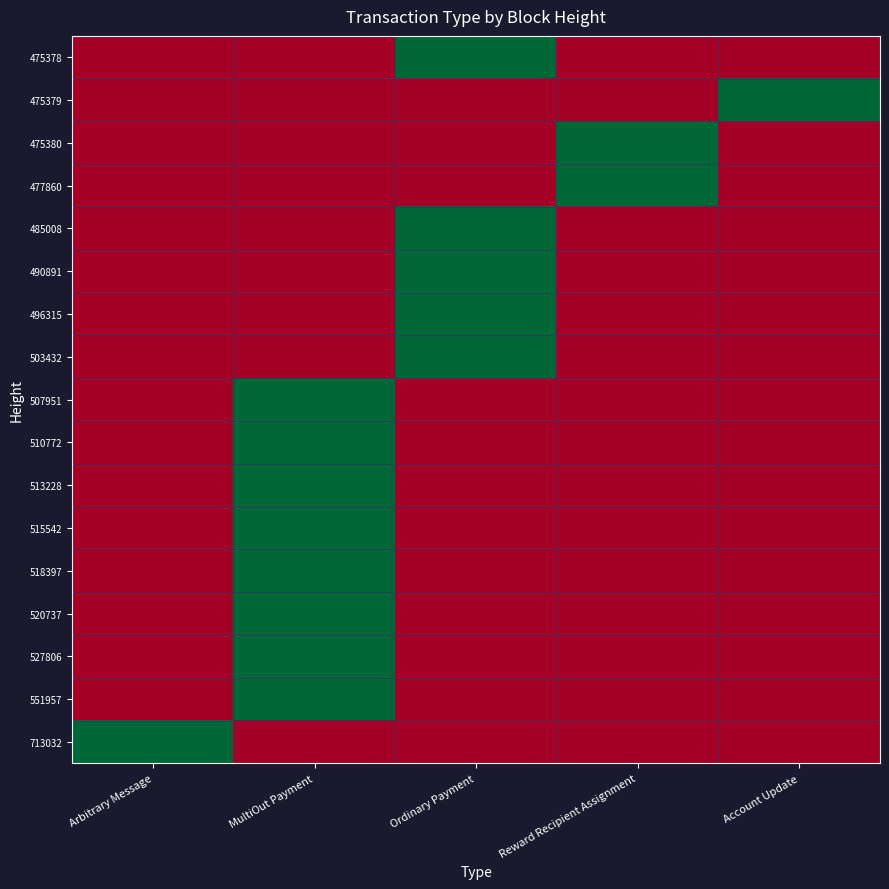

Reading left to right, list all the values displayed in this chart.

475378: Arbitrary Message=0	MultiOut Payment=0	Ordinary Payment=1	Reward Recipient Assignment=0	Account Update=0
475379: Arbitrary Message=0	MultiOut Payment=0	Ordinary Payment=0	Reward Recipient Assignment=0	Account Update=1
475380: Arbitrary Message=0	MultiOut Payment=0	Ordinary Payment=0	Reward Recipient Assignment=1	Account Update=0
477860: Arbitrary Message=0	MultiOut Payment=0	Ordinary Payment=0	Reward Recipient Assignment=1	Account Update=0
485008: Arbitrary Message=0	MultiOut Payment=0	Ordinary Payment=1	Reward Recipient Assignment=0	Account Update=0
490891: Arbitrary Message=0	MultiOut Payment=0	Ordinary Payment=1	Reward Recipient Assignment=0	Account Update=0
496315: Arbitrary Message=0	MultiOut Payment=0	Ordinary Payment=1	Reward Recipient Assignment=0	Account Update=0
503432: Arbitrary Message=0	MultiOut Payment=0	Ordinary Payment=1	Reward Recipient Assignment=0	Account Update=0
507951: Arbitrary Message=0	MultiOut Payment=1	Ordinary Payment=0	Reward Recipient Assignment=0	Account Update=0
510772: Arbitrary Message=0	MultiOut Payment=1	Ordinary Payment=0	Reward Recipient Assignment=0	Account Update=0
513228: Arbitrary Message=0	MultiOut Payment=1	Ordinary Payment=0	Reward Recipient Assignment=0	Account Update=0
515542: Arbitrary Message=0	MultiOut Payment=1	Ordinary Payment=0	Reward Recipient Assignment=0	Account Update=0
518397: Arbitrary Message=0	MultiOut Payment=1	Ordinary Payment=0	Reward Recipient Assignment=0	Account Update=0
520737: Arbitrary Message=0	MultiOut Payment=1	Ordinary Payment=0	Reward Recipient Assignment=0	Account Update=0
527806: Arbitrary Message=0	MultiOut Payment=1	Ordinary Payment=0	Reward Recipient Assignment=0	Account Update=0
551957: Arbitrary Message=0	MultiOut Payment=1	Ordinary Payment=0	Reward Recipient Assignment=0	Account Update=0
713032: Arbitrary Message=1	MultiOut Payment=0	Ordinary Payment=0	Reward Recipient Assignment=0	Account Update=0